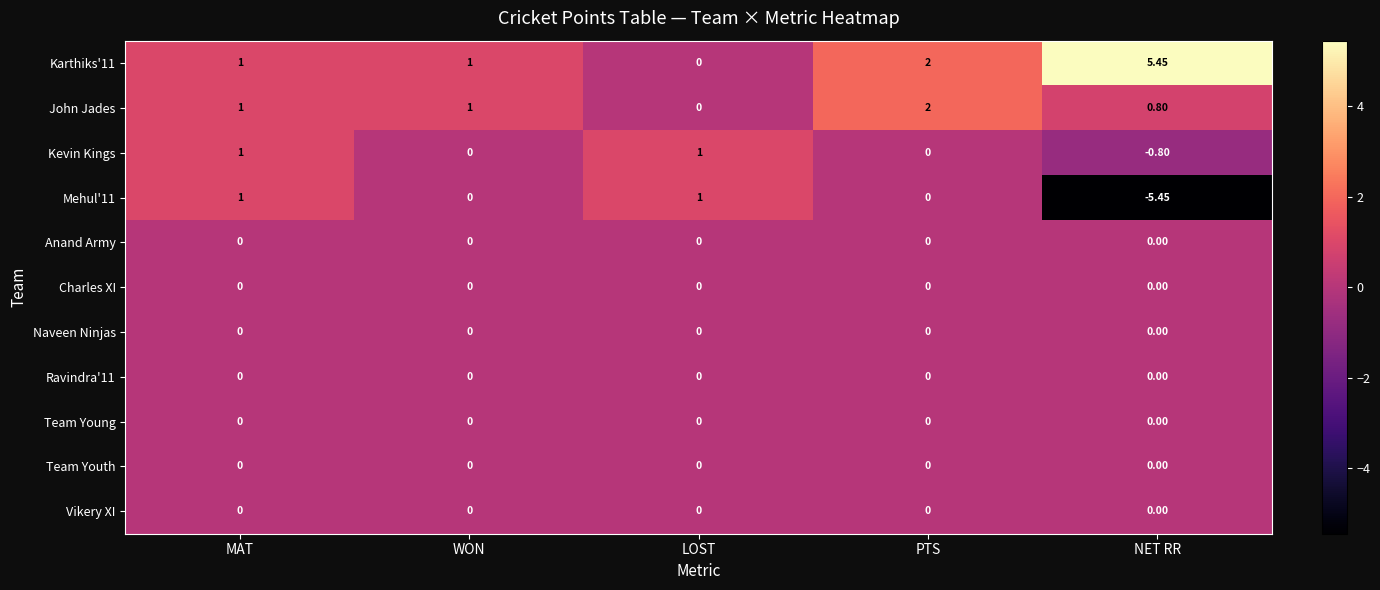

Which category has the lowest value across all series?

NET RR